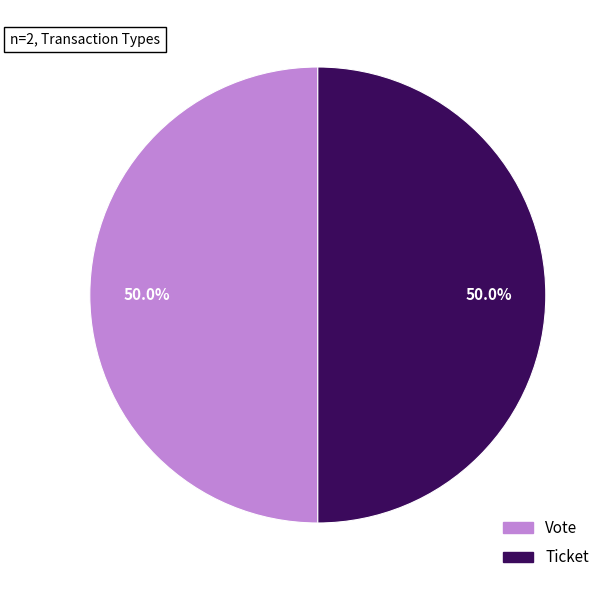

How many slices are in this pie chart?

2